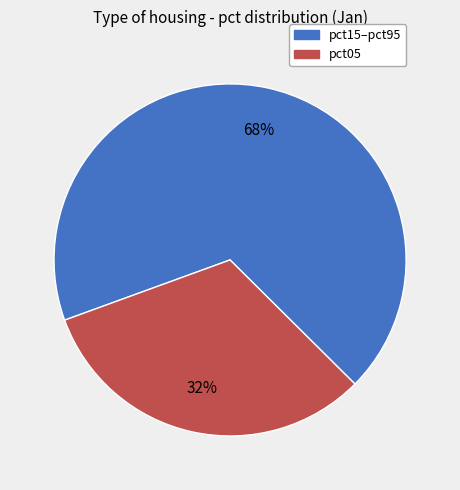

To the nearest percent, what is the difference between the largest and smallest slice percentages?

36%